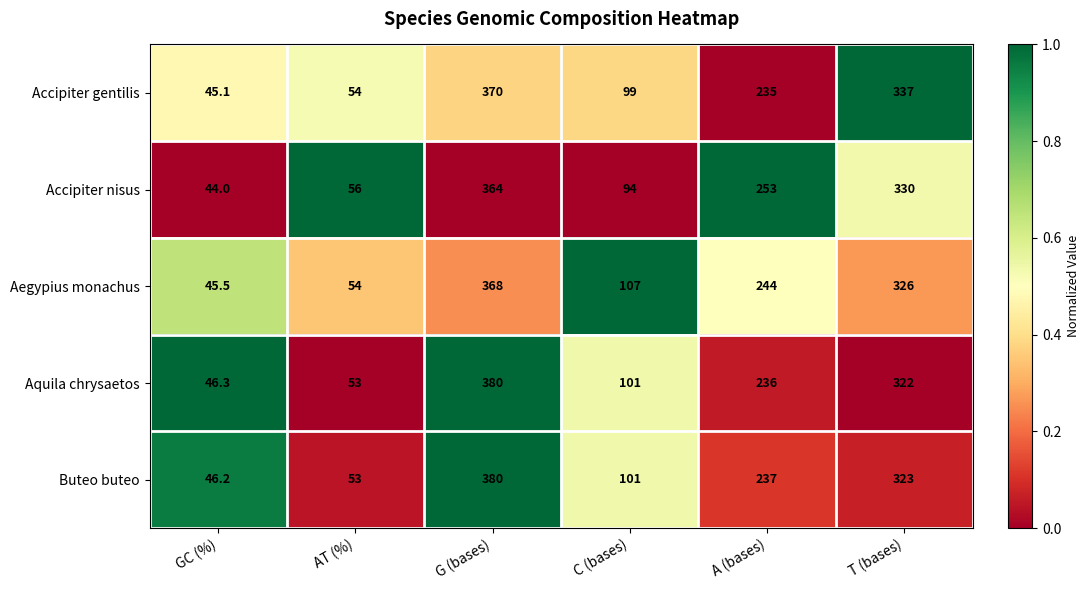

The Aquila chrysaetos series shows 140.8 at C (bases). True or false?

False